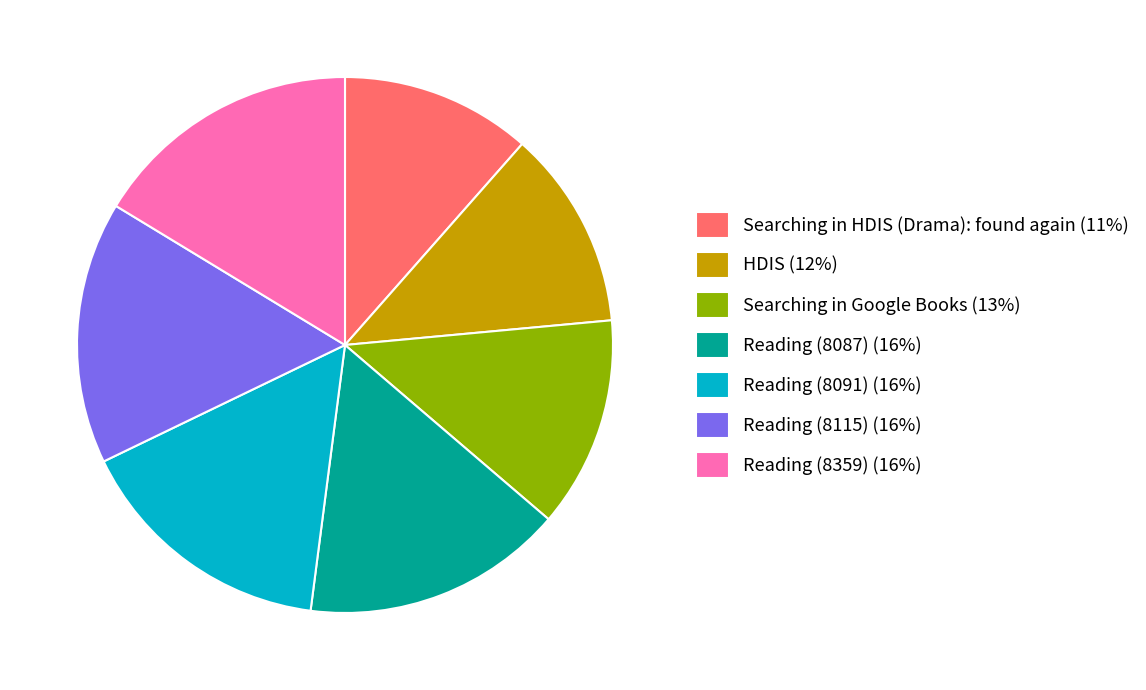

Is the sum of Reading (8115) (16%) and Searching in Google Books (13%) greater than half?

No